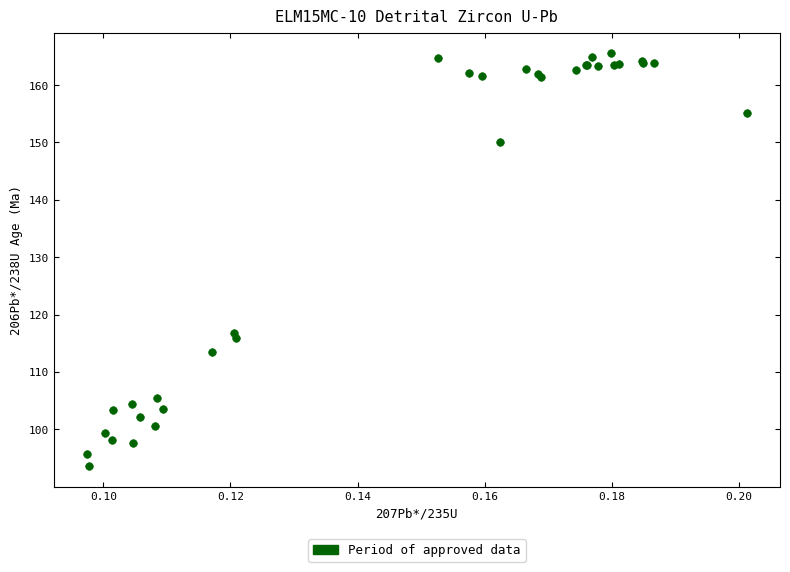

What Y value in the scatter plot is closest to 129?

116.8